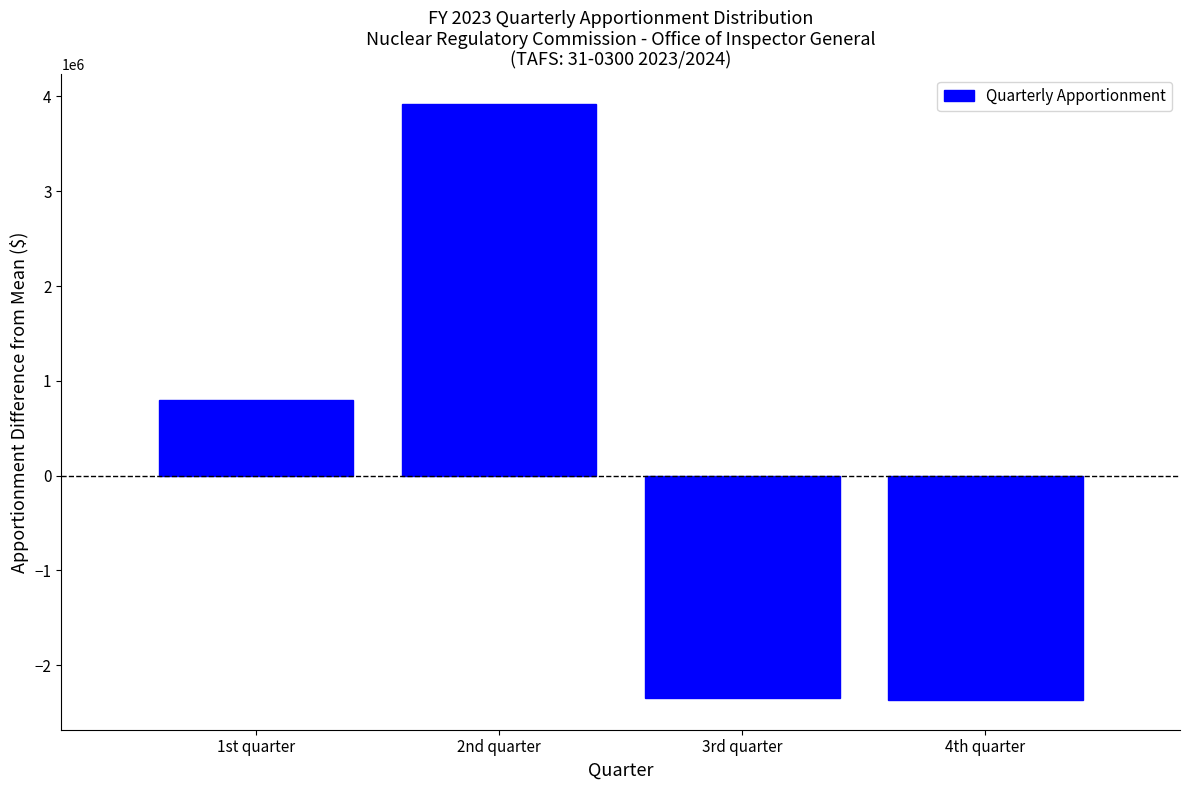

Read the value at 4th quarter.

-2365350